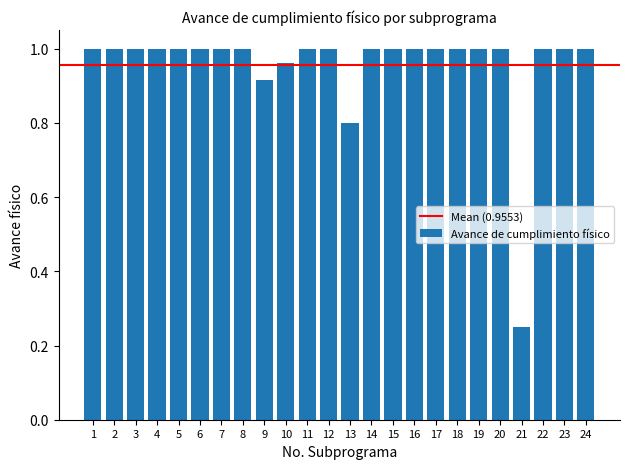

At which label is the value closest to 0?

21